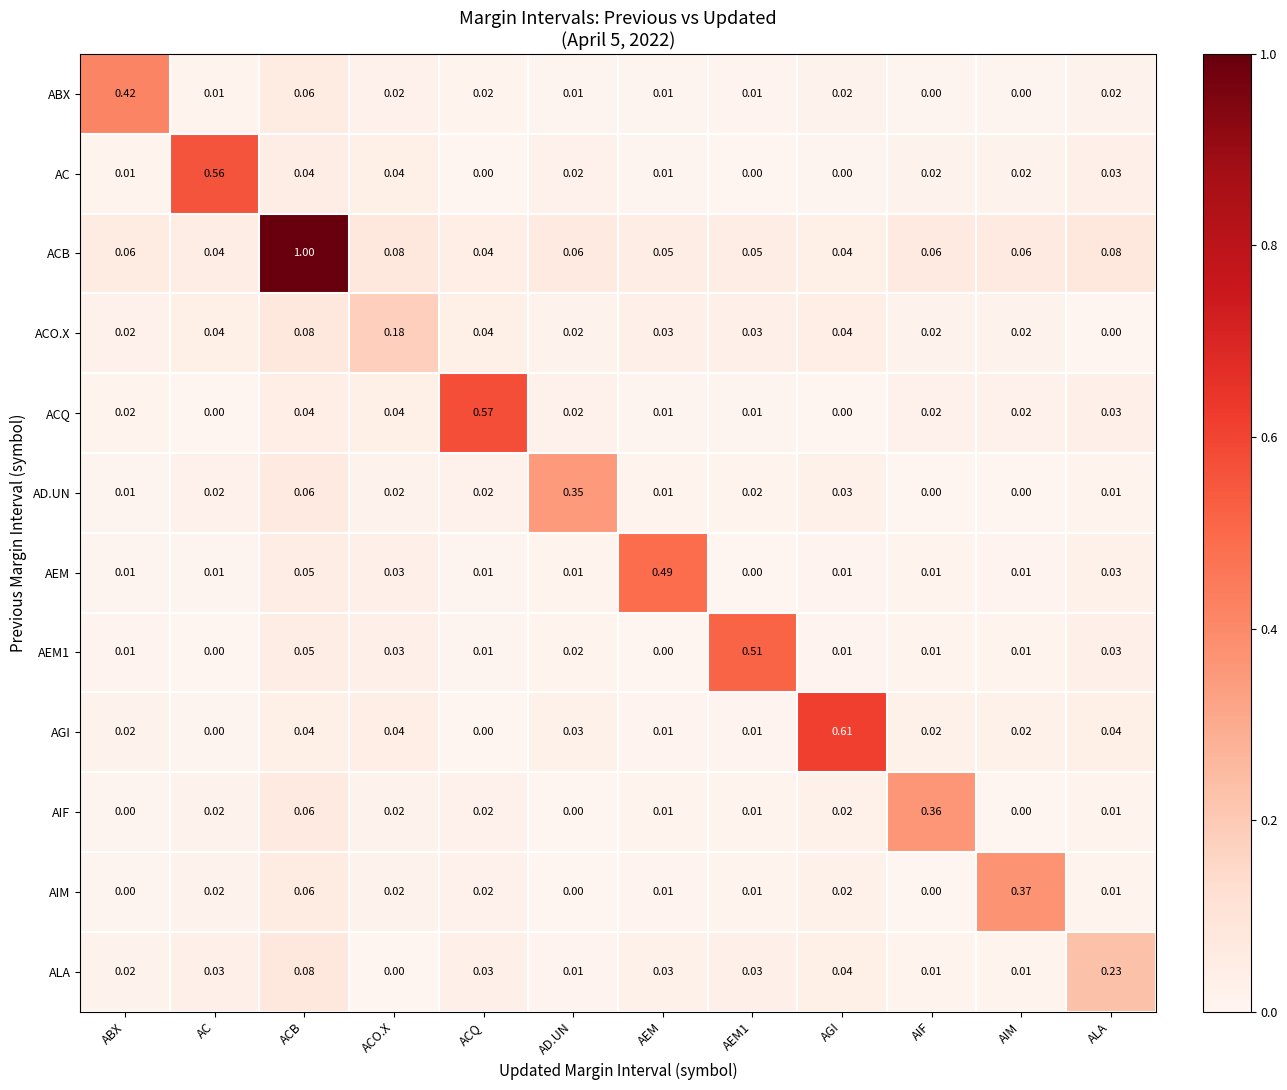

At which label does ABX reach its peak?

ABX